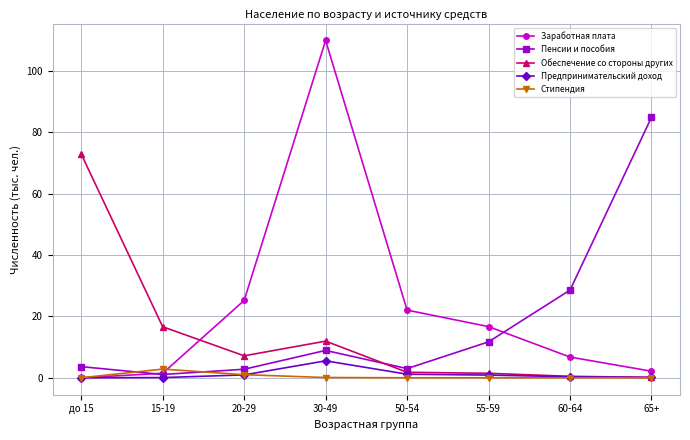

List the series in order of their peak value, lowest first.

Стипендия, Предпринимательский доход, Обеспечение со стороны других, Пенсии и пособия, Заработная плата